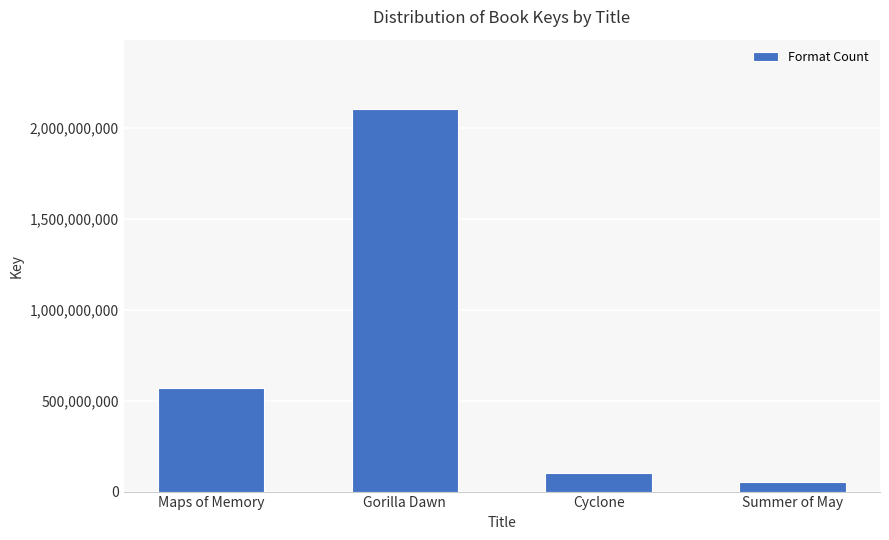

What is the label of the 2nd bar from the right?

Cyclone